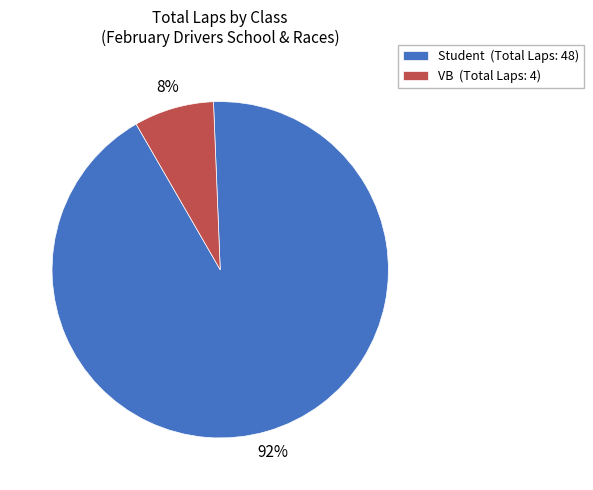

How many segments does this pie chart have?

2